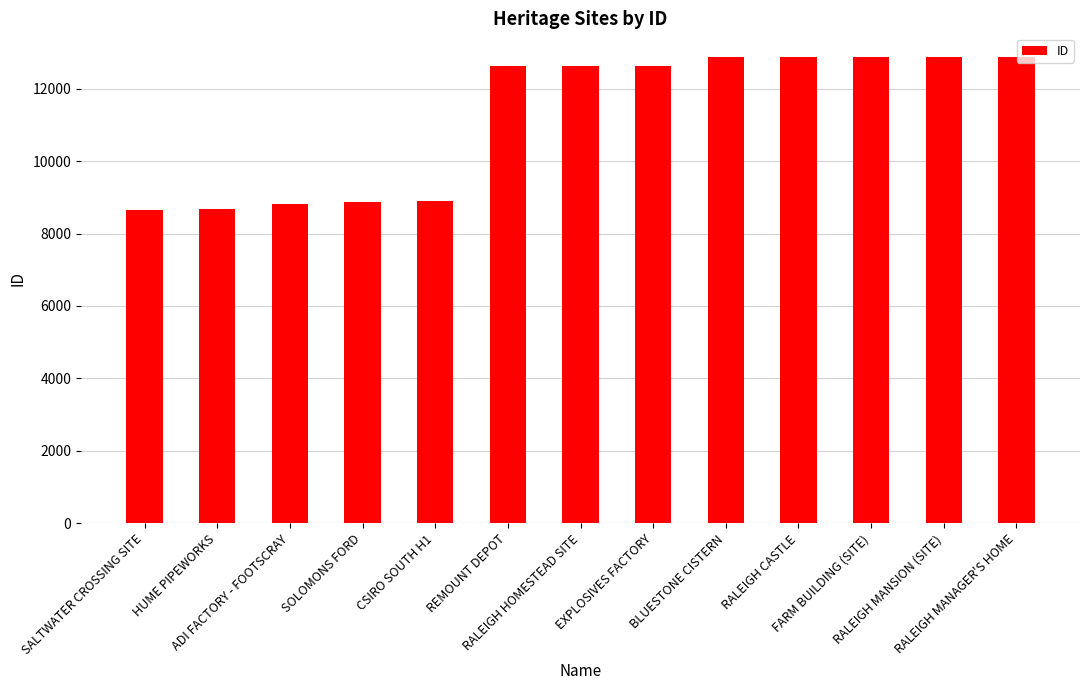

What is the greatest value displayed?

12888